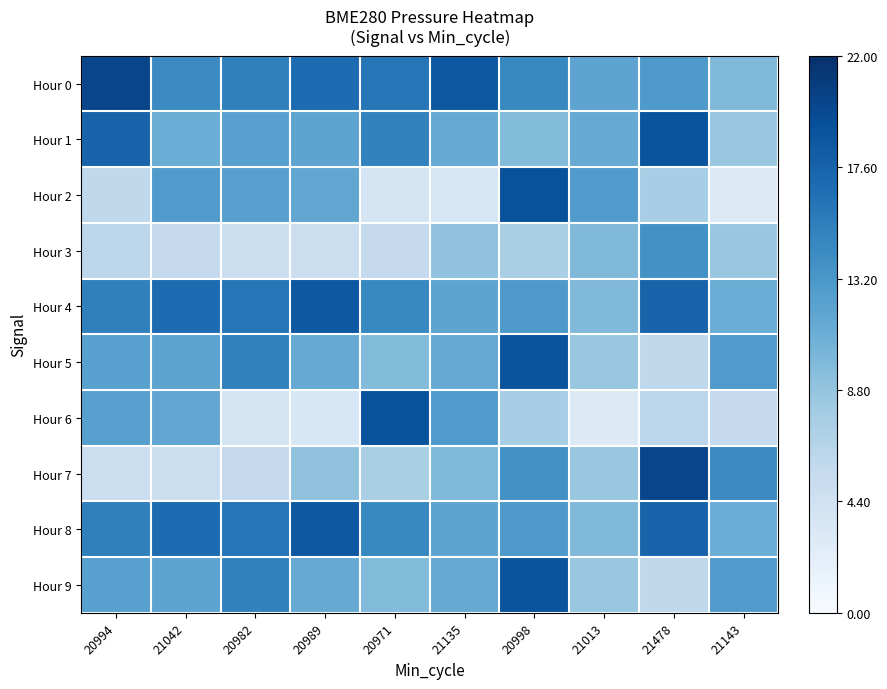

Which series has the largest total across all categories?

Hour 0